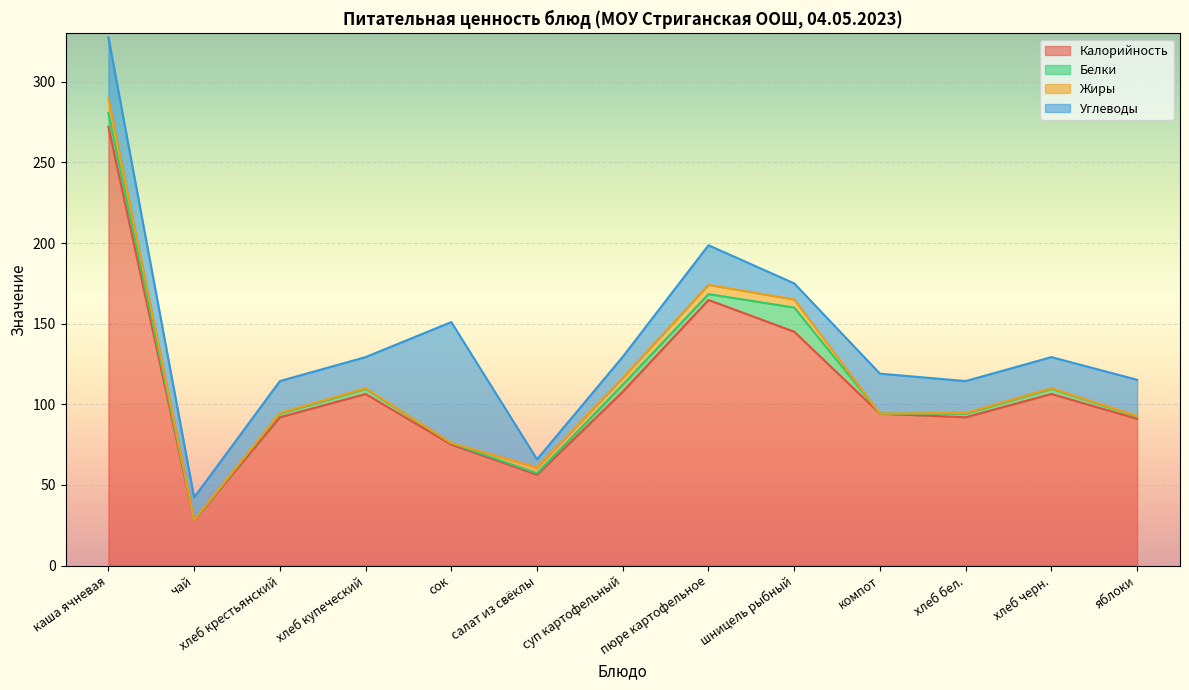

True or false: Калорийность has more than 0 points higher than both neighbors.

True